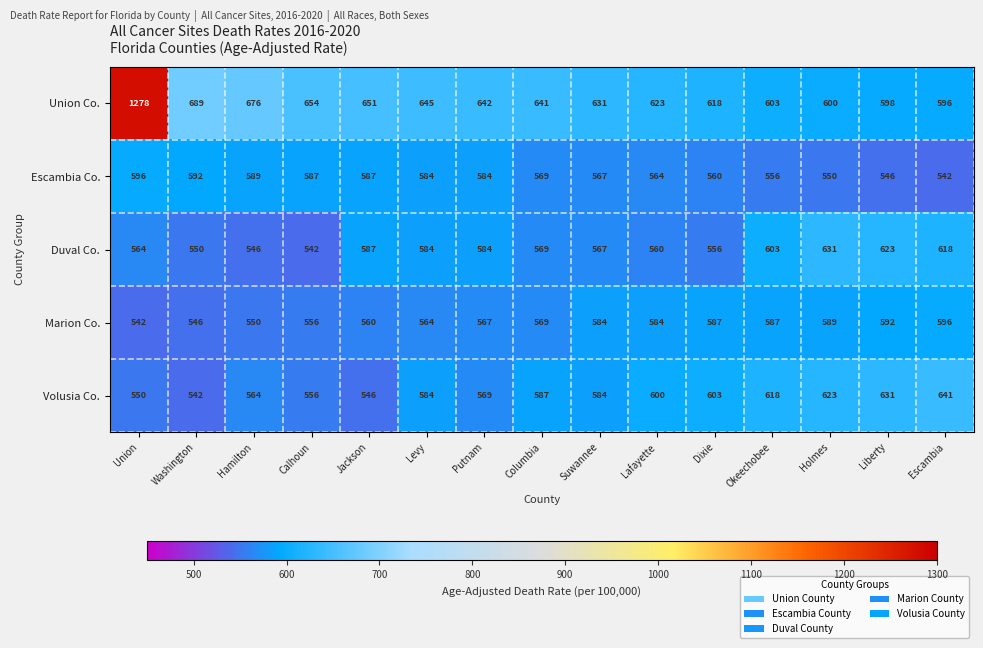

What is the sum of the Escambia Co. values at Holmes and Lafayette?

1114